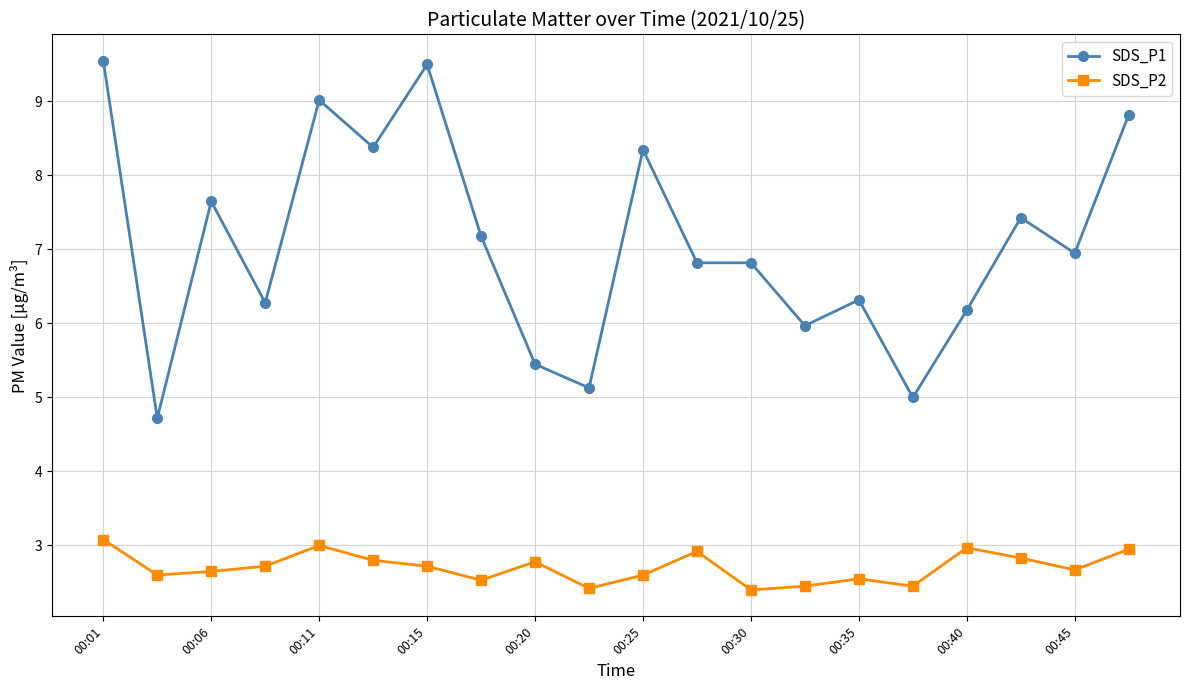

What is the maximum value shown in the chart?

9.6